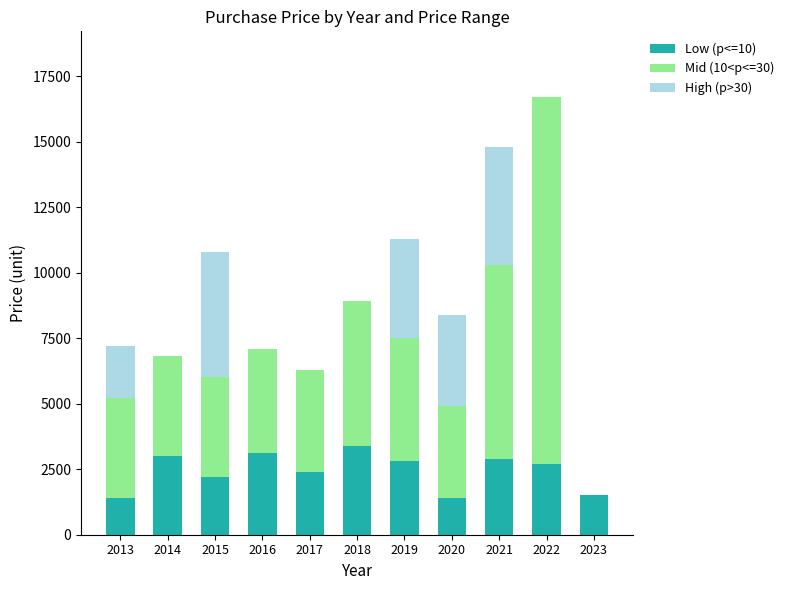

The Low (p<=10) series shows 4278 at 2022. True or false?

False